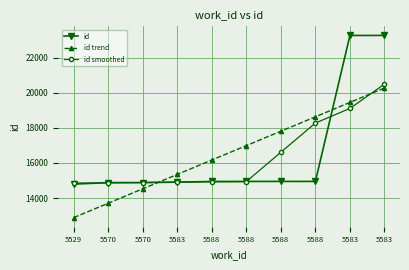

Which series ends up on top after the final intersection of id trend and id?

id